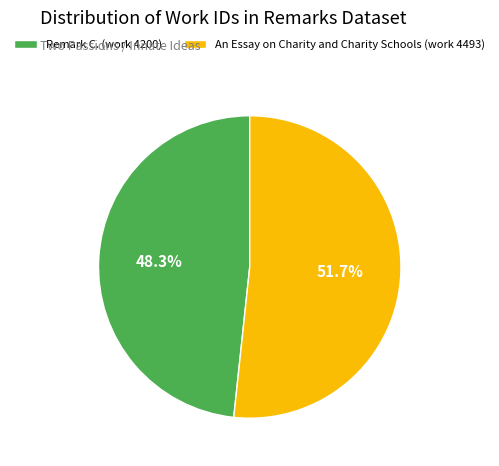

How many slices are in this pie chart?

2